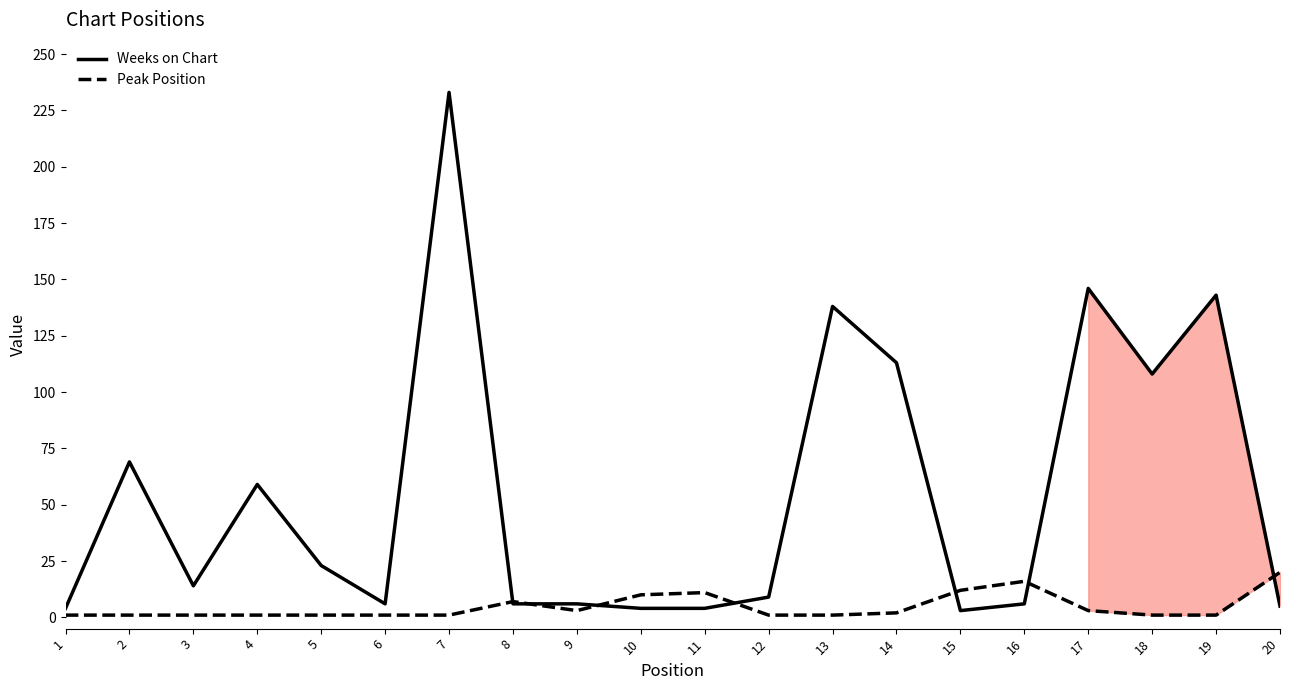

Which series has the largest total across all categories?

Weeks on Chart